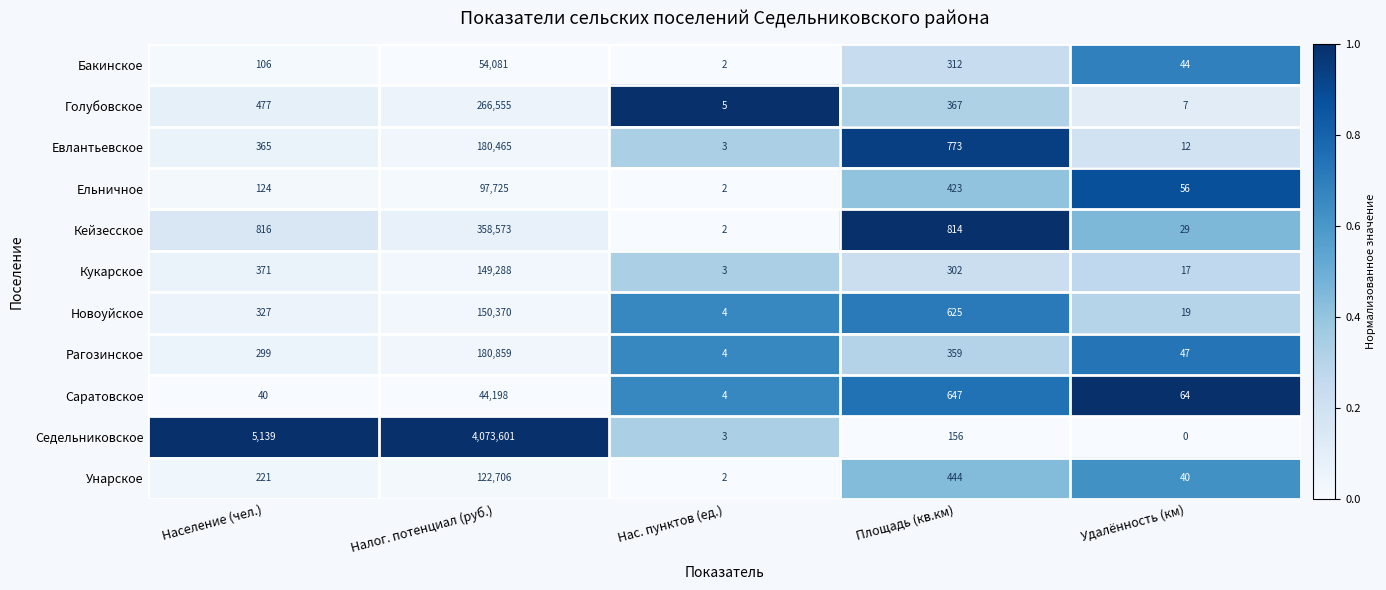

Which series has the widest spread of values?

Седельниковское